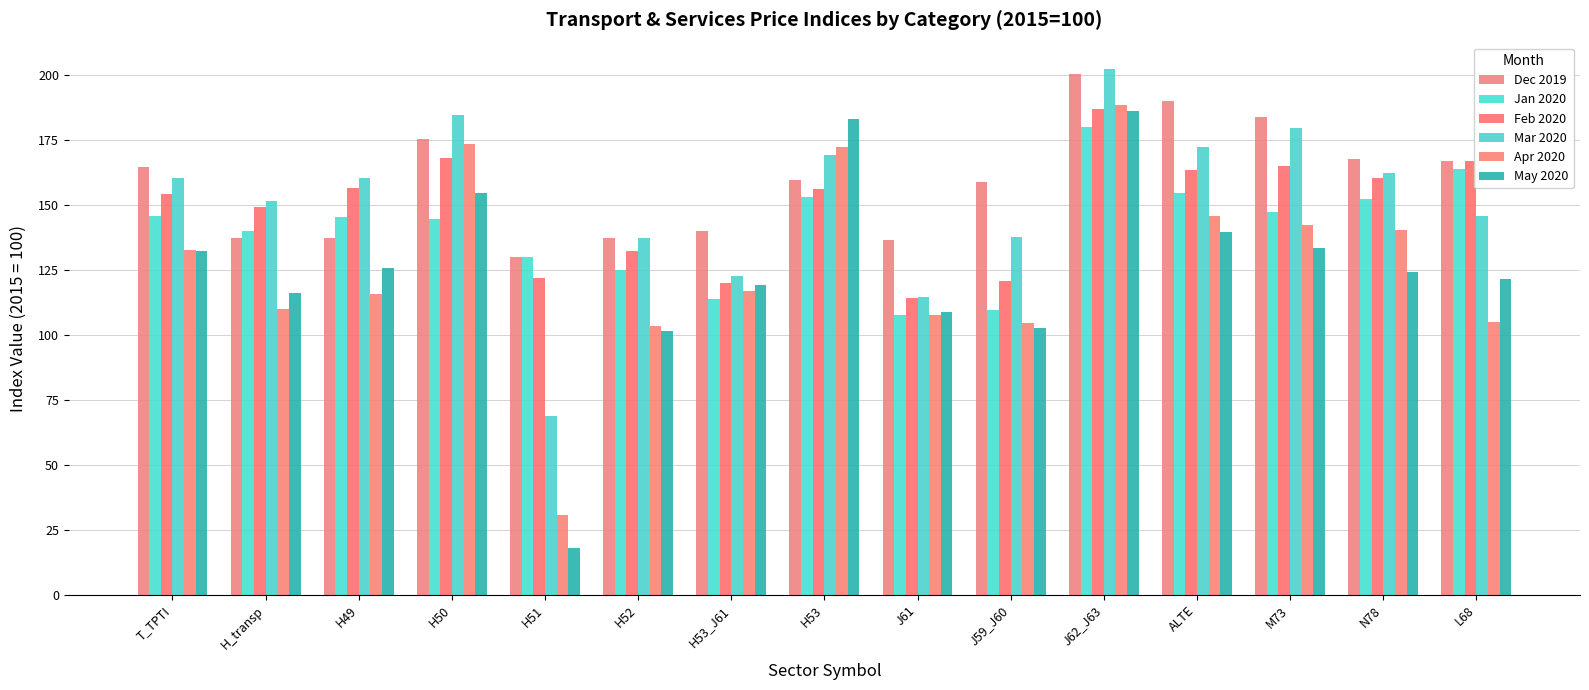

What are all the series names shown in the legend?

Dec 2019, Jan 2020, Feb 2020, Mar 2020, Apr 2020, May 2020